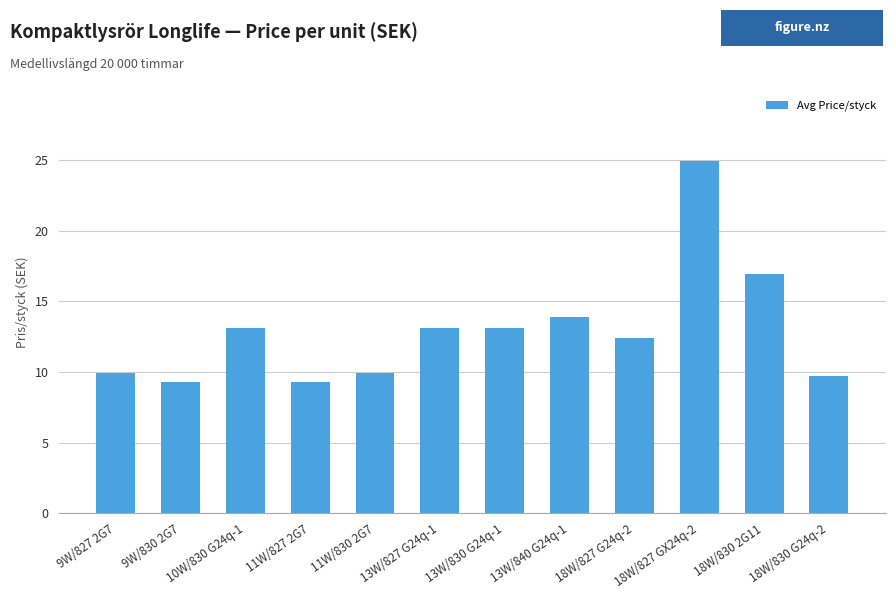

What is the sum of all values?

155.5